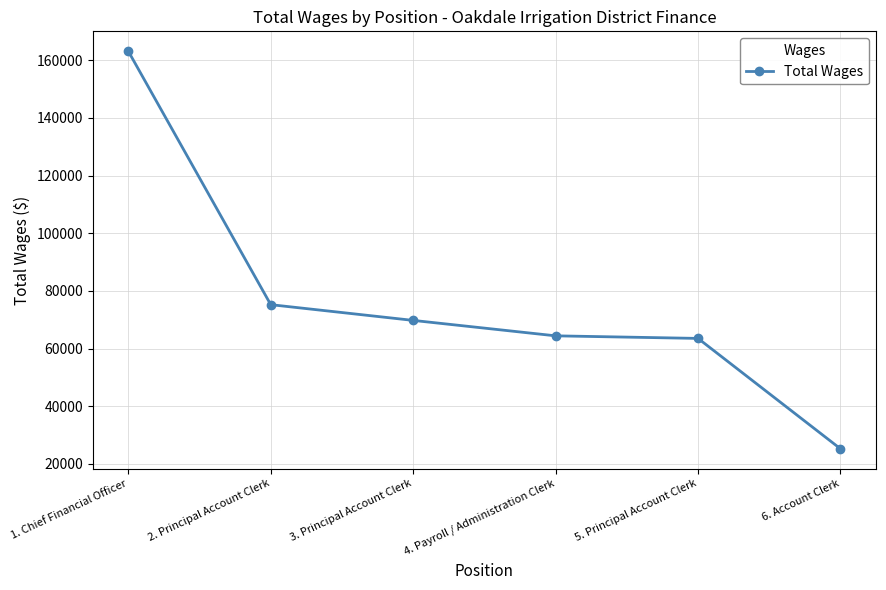

True or false: the data shows 91761 at 5. Principal Account Clerk.

False